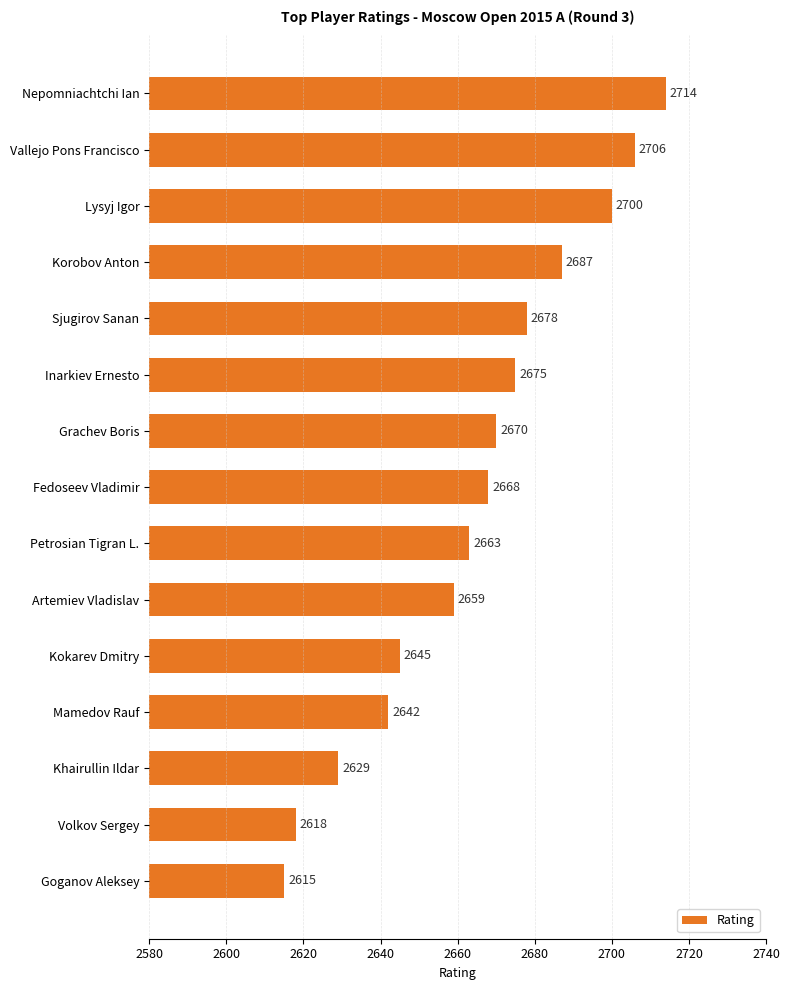

How many bars are there in total?

15